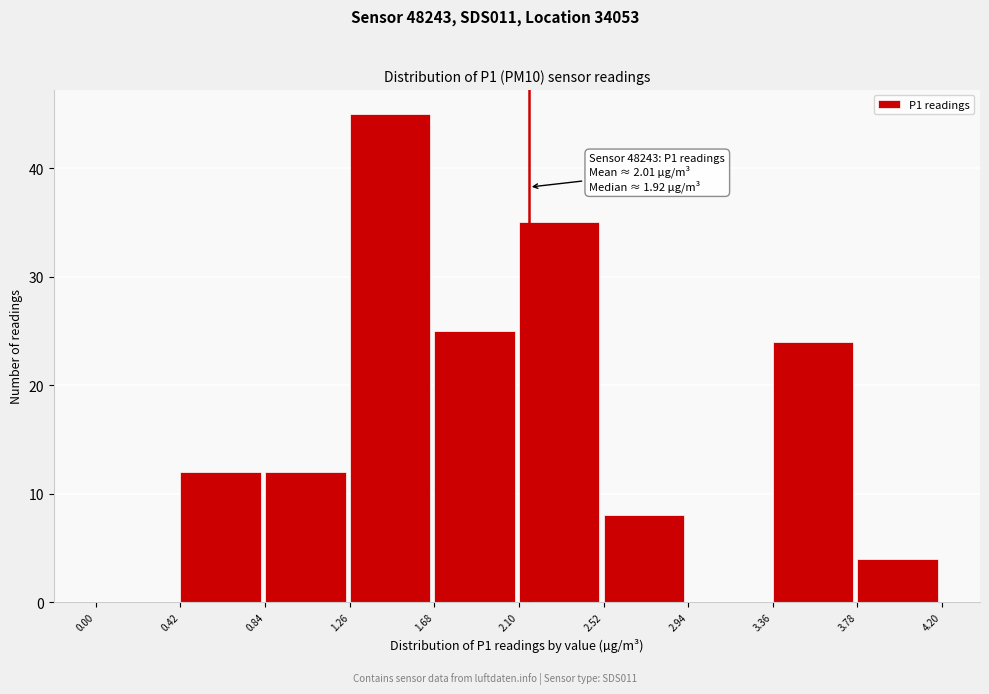

Which range on the x-axis has the tallest bar?

1.26 to 1.68